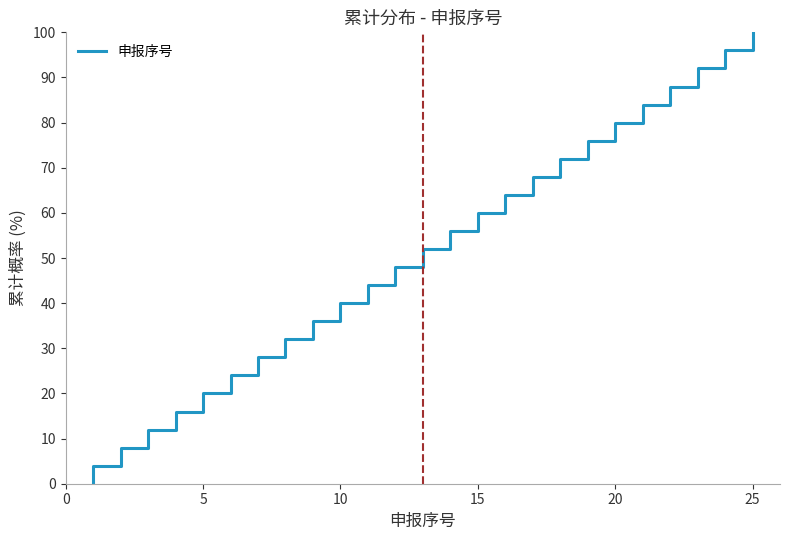

What is the difference between the maximum and minimum values?

100.0